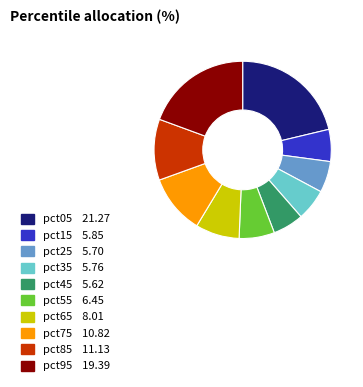

Is there any slice that represents more than half of the pie?

No